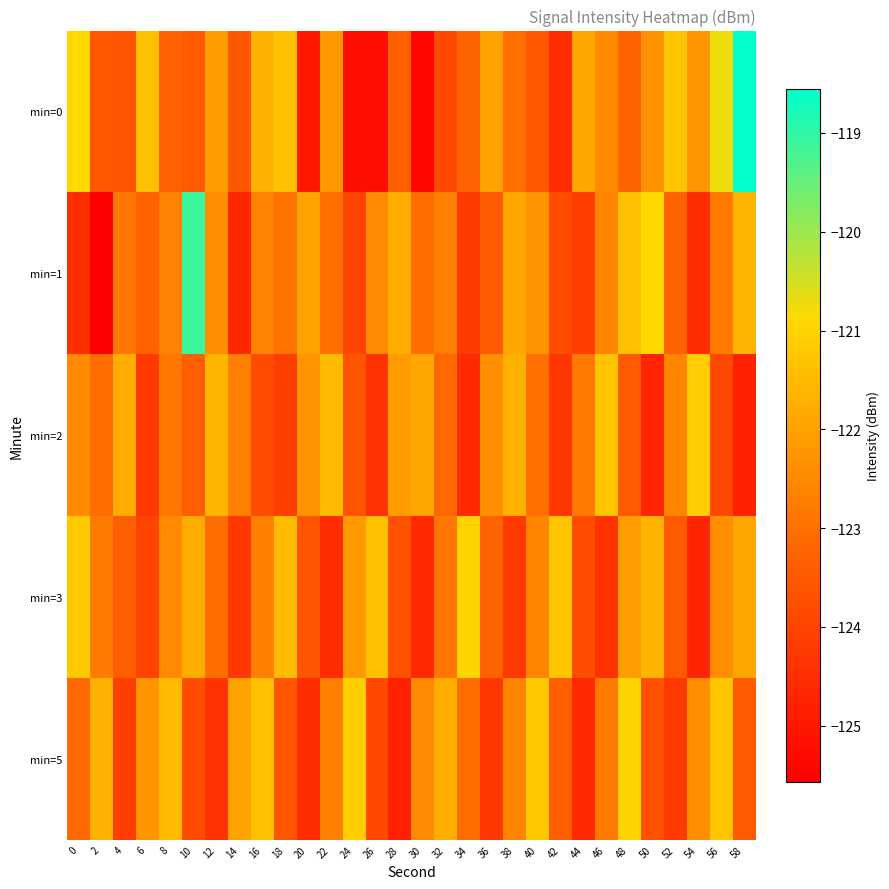

Reading left to right, list all the values displayed in this chart.

min=0: 0=-120.9	2=-123.5	4=-123.6	6=-121.4	8=-123.3	10=-123.5	12=-122.1	14=-123.6	16=-121.7	18=-121.4	20=-125.0	22=-122.2	24=-125.2	26=-125.2	28=-123.4	30=-125.4	32=-123.9	34=-123.3	36=-122.0	38=-123.0	40=-123.5	42=-124.5	44=-121.9	46=-122.5	48=-123.3	50=-122.3	52=-121.3	54=-122.2	56=-120.8	58=-118.6
min=1: 0=-124.5	2=-125.6	4=-122.9	6=-123.3	8=-122.6	10=-119.1	12=-122.4	14=-124.7	16=-122.6	18=-122.9	20=-122.0	22=-123.0	24=-124.0	26=-122.5	28=-121.8	30=-123.1	32=-122.7	34=-124.2	36=-123.5	38=-121.9	40=-122.3	42=-123.8	44=-124.1	46=-122.6	48=-121.4	50=-120.9	52=-123.3	54=-124.5	56=-122.8	58=-121.6
min=2: 0=-122.5	2=-123.1	4=-121.8	6=-124.2	8=-122.9	10=-123.4	12=-121.6	14=-122.7	16=-123.8	18=-124.1	20=-122.3	22=-121.5	24=-123.6	26=-124.4	28=-122.1	30=-121.9	32=-123.2	34=-124.6	36=-122.4	38=-121.7	40=-123.0	42=-124.3	44=-122.8	46=-121.3	48=-123.5	50=-124.7	52=-122.6	54=-121.1	56=-123.9	58=-124.8
min=3: 0=-121.2	2=-122.8	4=-123.4	6=-124.0	8=-122.5	10=-121.8	12=-123.1	14=-124.3	16=-122.7	18=-121.5	20=-123.6	22=-124.5	24=-122.2	26=-121.4	28=-123.7	30=-124.6	32=-122.9	34=-121.0	36=-123.3	38=-124.2	40=-122.6	42=-121.3	44=-123.8	46=-124.4	48=-122.1	50=-121.6	52=-123.5	54=-124.7	56=-122.4	58=-121.9
min=5: 0=-123.2	2=-121.7	4=-124.1	6=-122.3	8=-121.5	10=-123.8	12=-124.4	14=-122.0	16=-121.4	18=-123.6	20=-124.5	22=-122.7	24=-121.1	26=-123.9	28=-124.8	30=-122.5	32=-121.8	34=-123.1	36=-124.3	38=-122.6	40=-121.2	42=-123.4	44=-124.6	46=-122.8	48=-121.0	50=-123.7	52=-124.2	54=-122.4	56=-121.3	58=-123.5